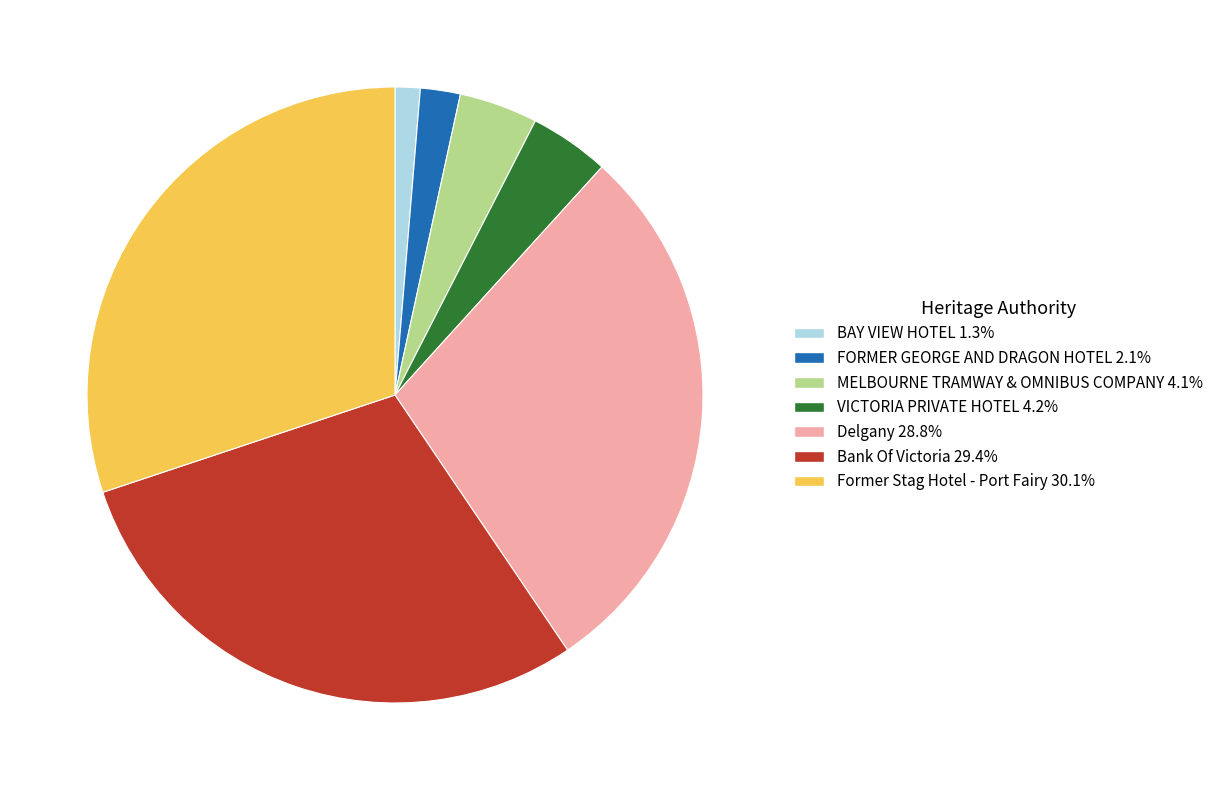

Combined, do MELBOURNE TRAMWAY & OMNIBUS COMPANY and Former Stag Hotel - Port Fairy account for over 50%?

No